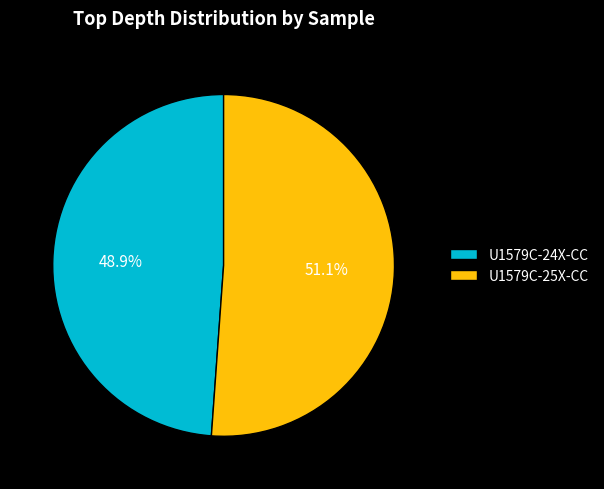

Do U1579C-24X-CC and U1579C-25X-CC together represent more than half of the pie?

Yes